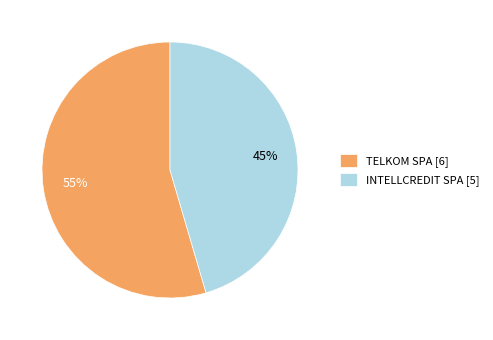

Is it true that TELKOM SPA is 55% of the pie?

True